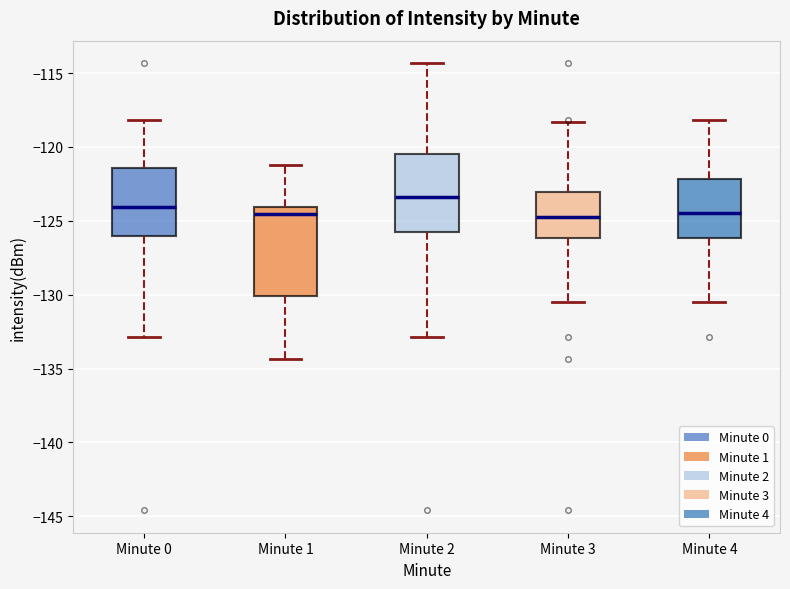

Reading left to right, read every box against the y-axis: the position of its median line, the range the box covers, and the ends of its whiskers. The values are not printed on the chart, so give them approximately, as read against the axis.

Minute 0: median -124.0, box -126.0 to -121.5, whiskers -133.0 to -118.0
Minute 1: median -124.5, box -130.0 to -124.0, whiskers -134.5 to -121.0
Minute 2: median -123.5, box -125.5 to -120.5, whiskers -133.0 to -114.5
Minute 3: median -124.5, box -126.0 to -123.0, whiskers -130.5 to -118.5
Minute 4: median -124.5, box -126.0 to -122.0, whiskers -130.5 to -118.0